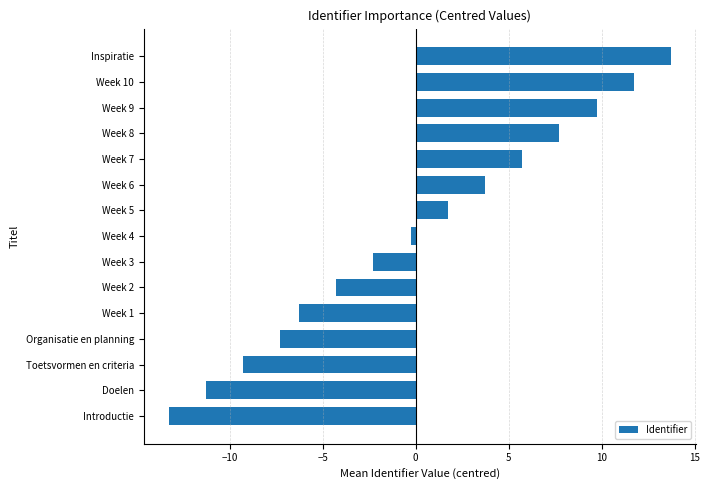

Reading bottom to top, list all the values displayed in this chart.

Introductie=-13.3	Doelen=-11.3	Toetsvormen en criteria=-9.3	Organisatie en planning=-7.3	Week 1=-6.3	Week 2=-4.3	Week 3=-2.3	Week 4=-0.3	Week 5=1.7	Week 6=3.7	Week 7=5.7	Week 8=7.7	Week 9=9.7	Week 10=11.7	Inspiratie=13.7